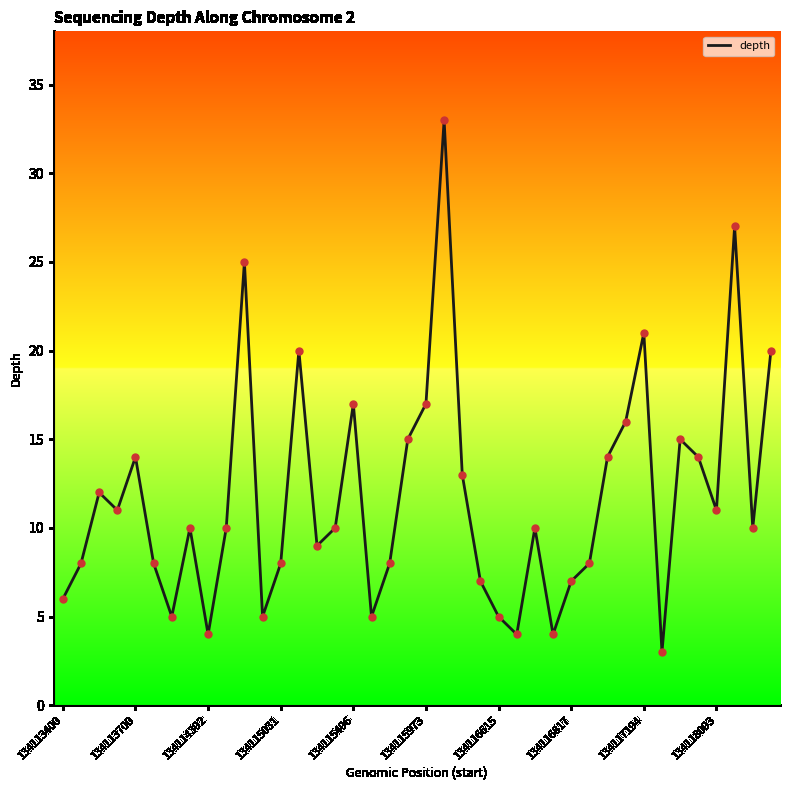

What is the difference between the maximum and minimum values?

30